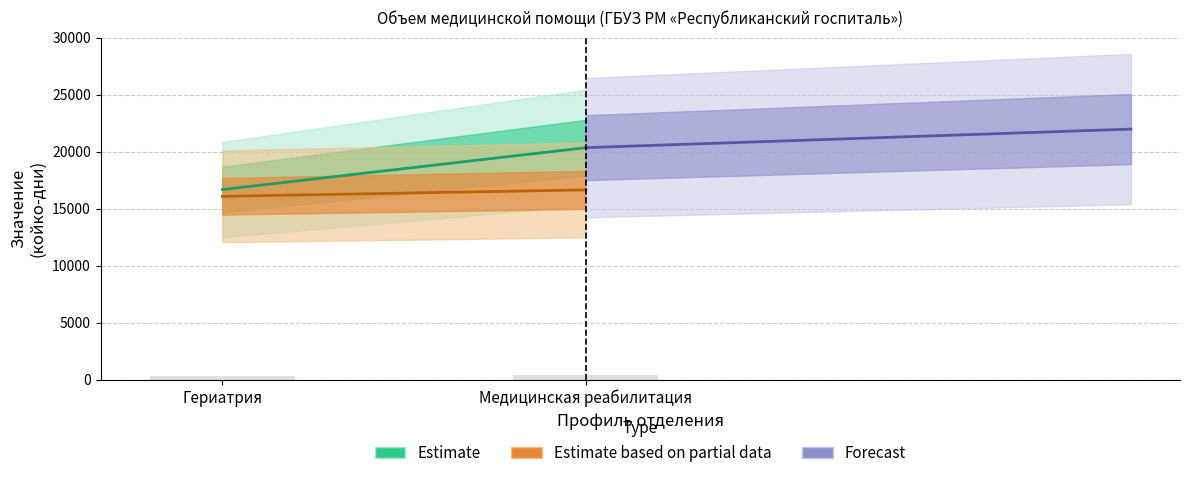

Which has a higher value, Медицинская реабилитация or Гериатрия?

Медицинская реабилитация